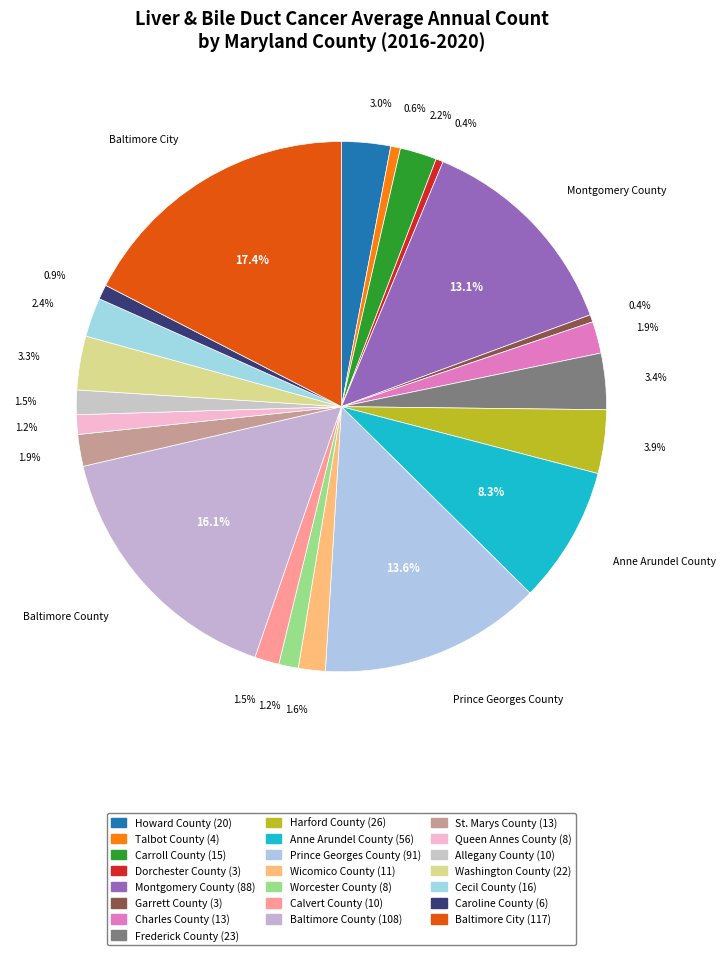

The Baltimore County slice represents 16% of the pie. True or false?

True